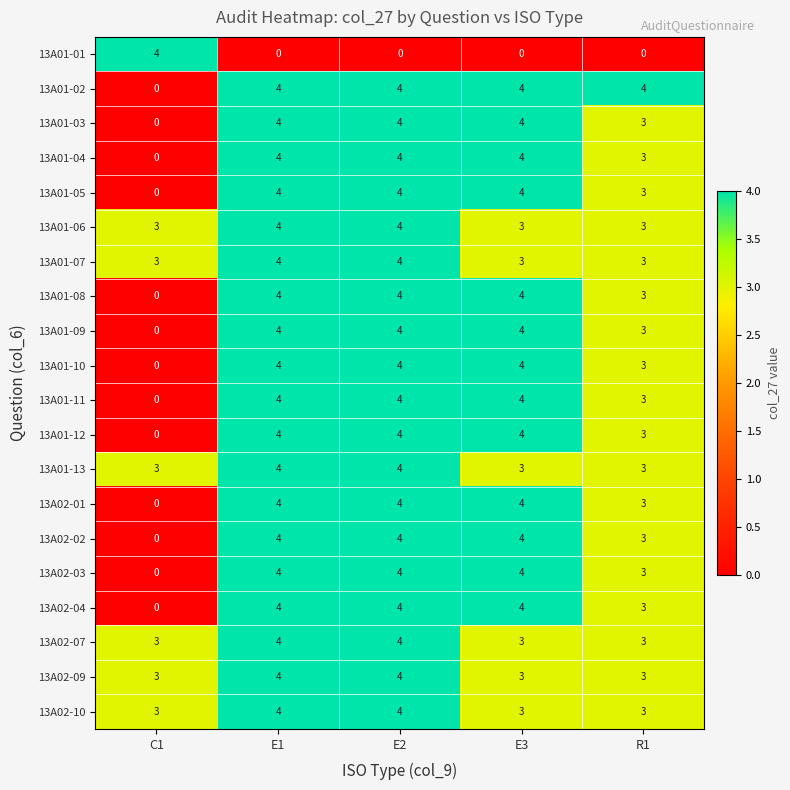

What is the approximate value of 13A01-01 at C1?

4